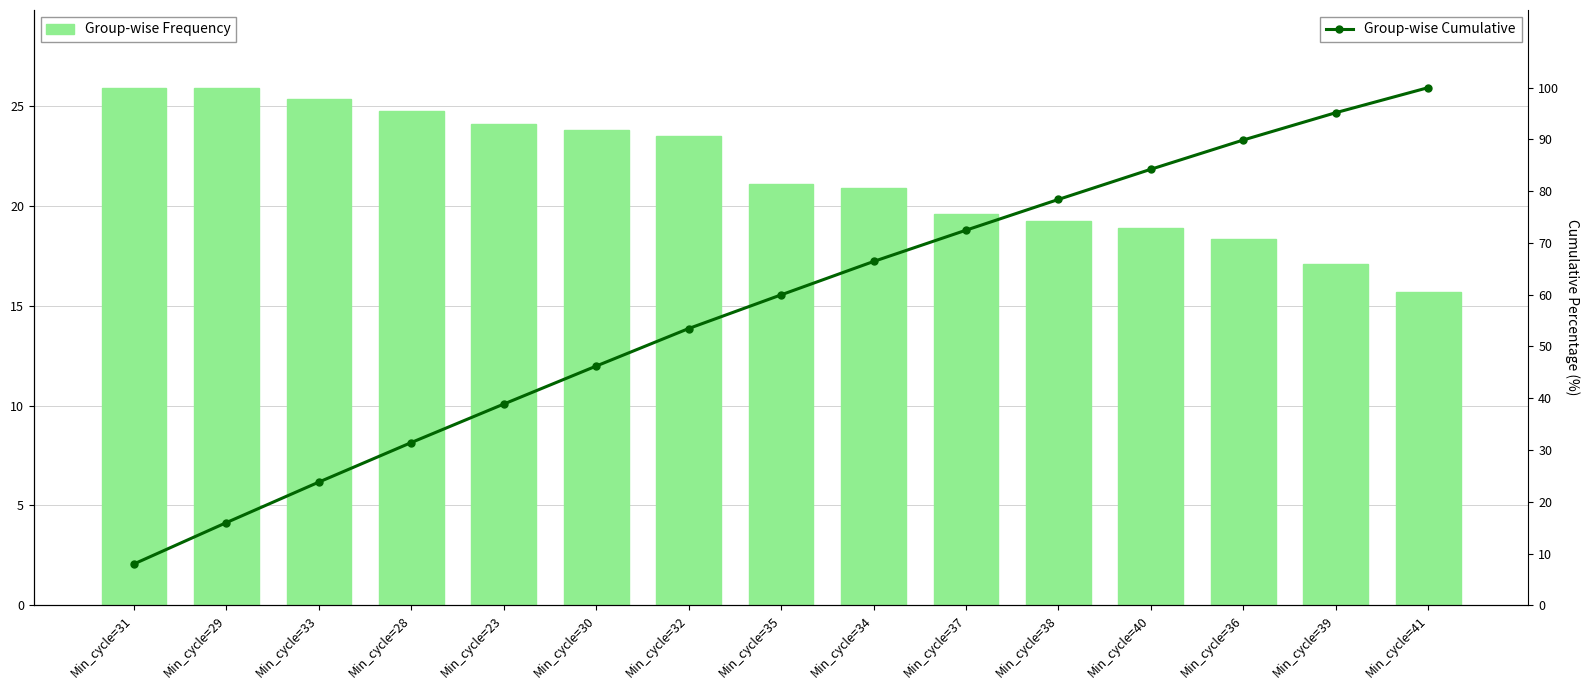

What is the label of the 7th bar from the left?

Min_cycle=32